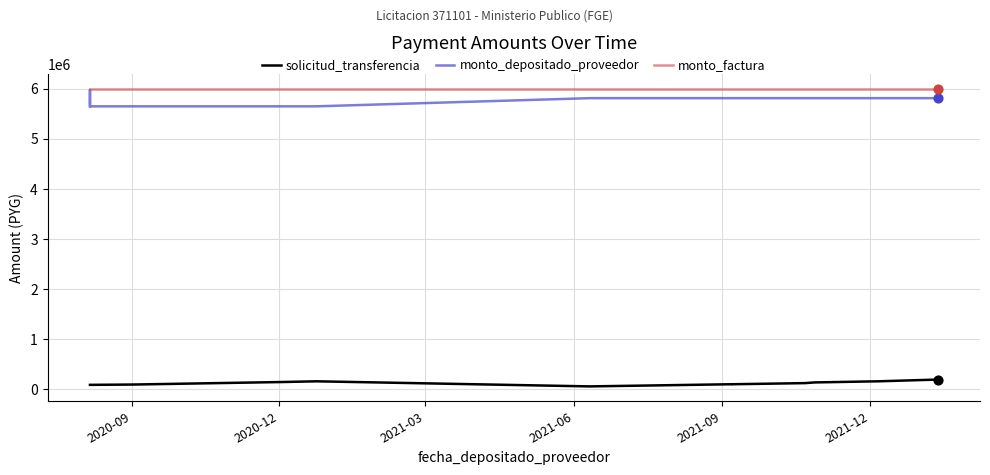

Is the value of monto_depositado_proveedor at 2020-12 greater than the value of monto_factura at 18?

No